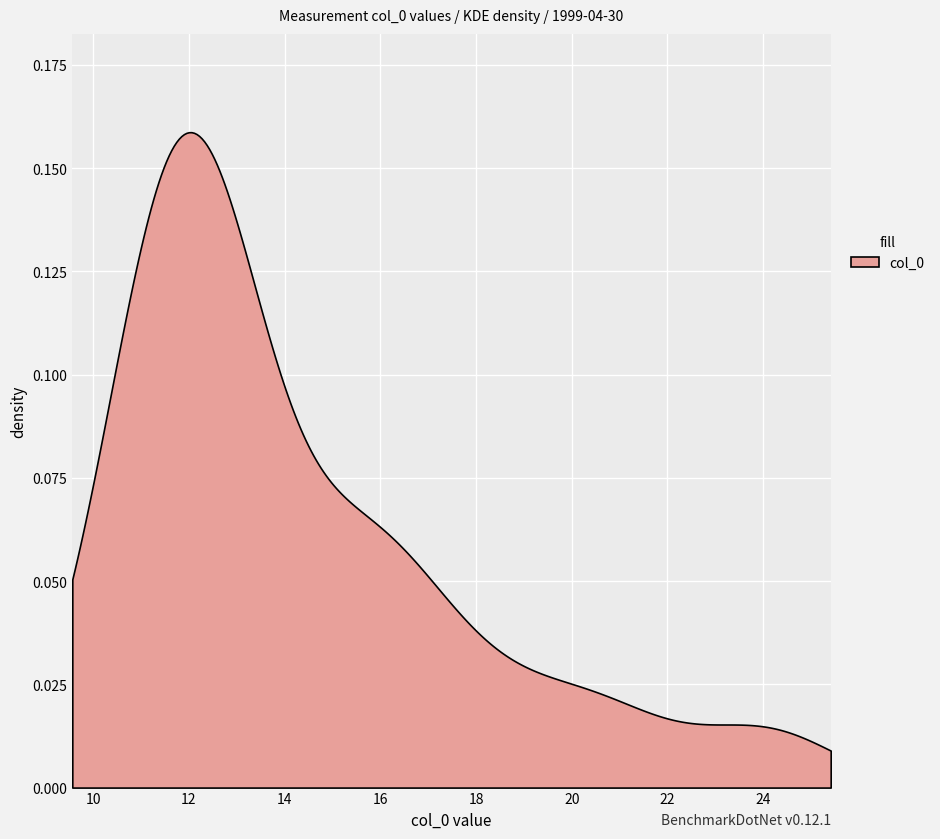

How many categories are shown in the chart?

300